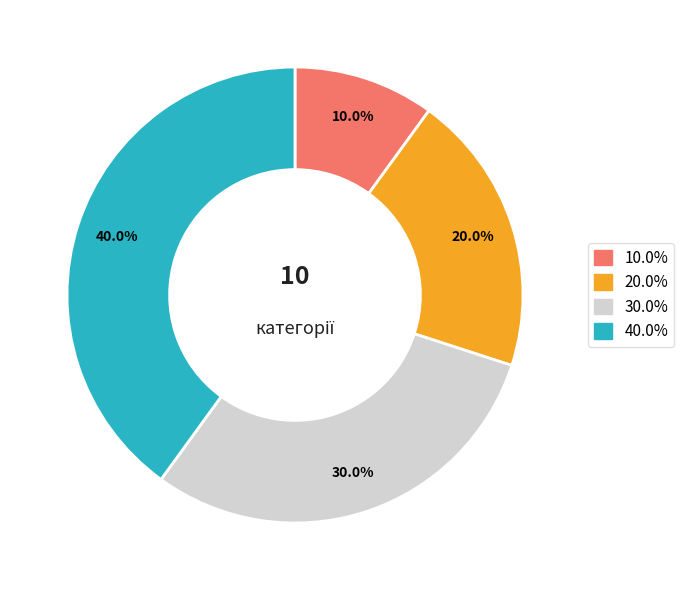

Is there a majority slice in this chart?

No